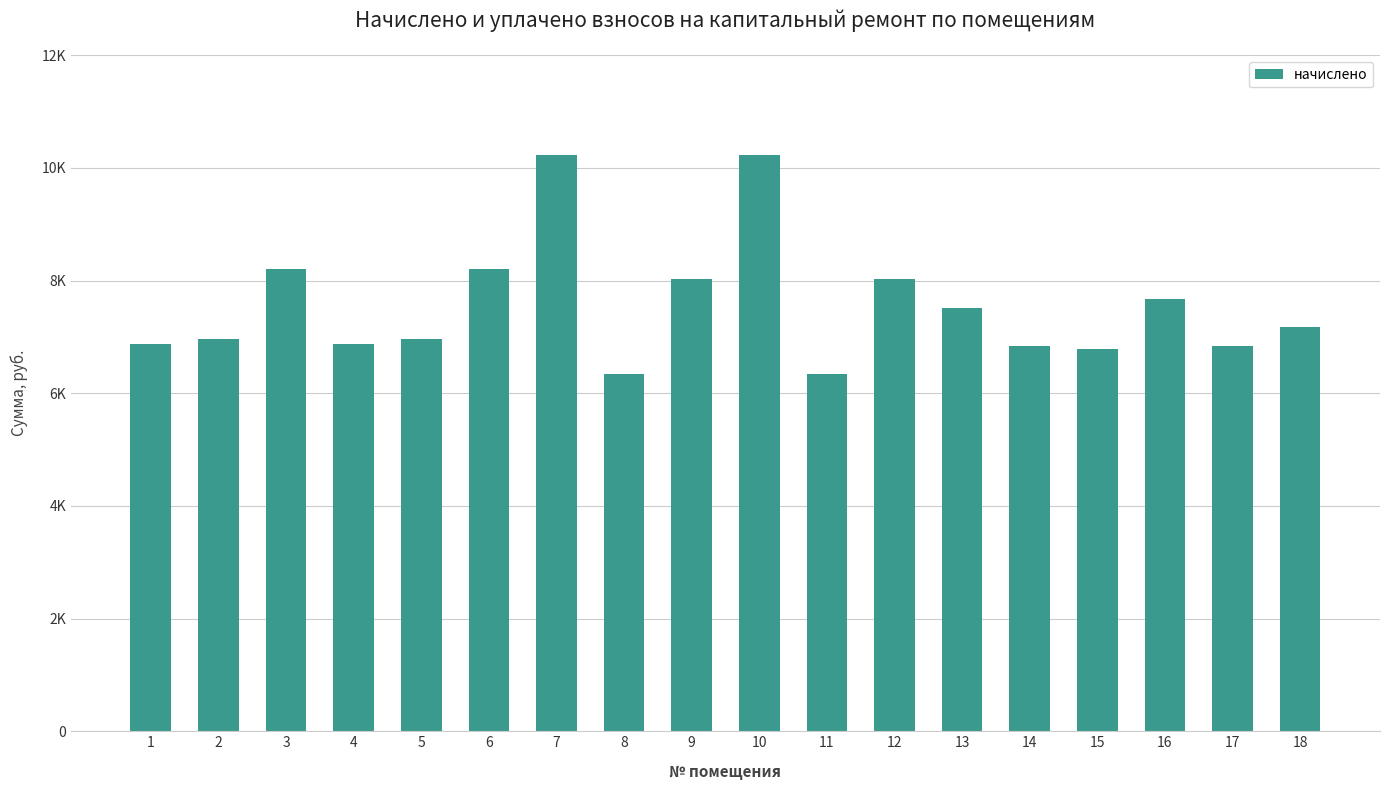

Are the bars horizontal?

No